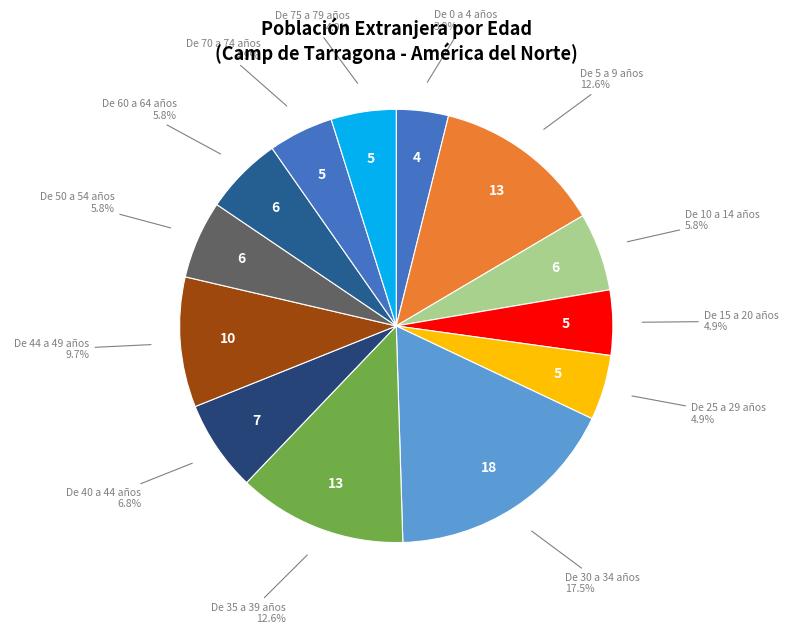

How many slices are in this pie chart?

13